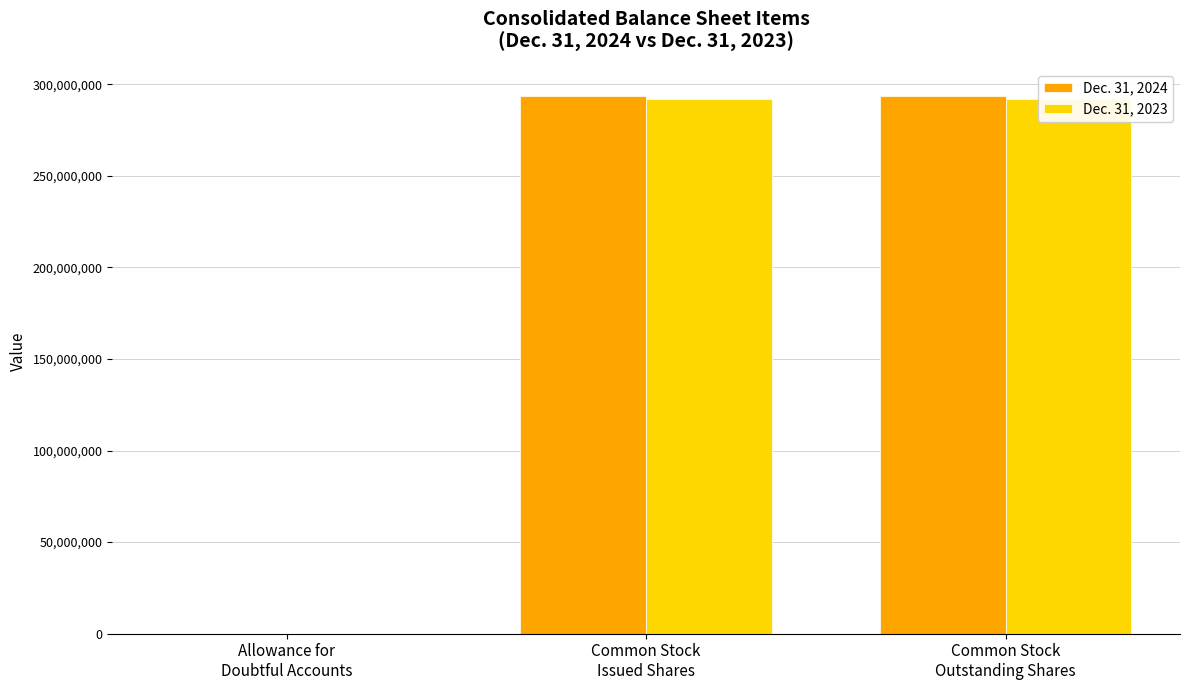

What is the difference between the maximum and minimum values in the Dec. 31, 2024 series?

293505925